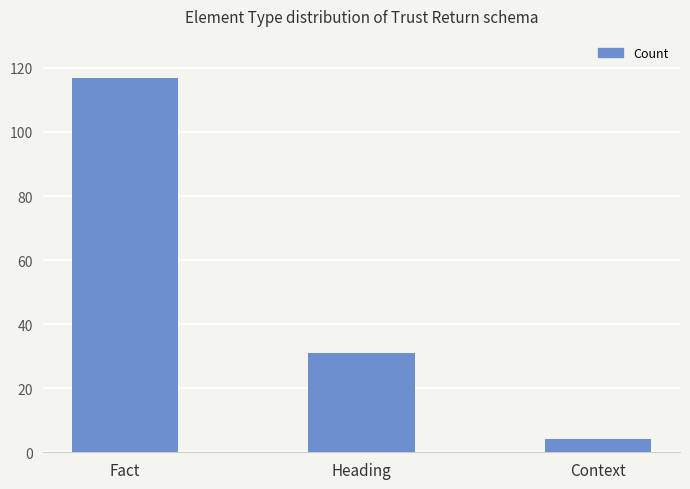

Where does the data first go above 31?

Fact